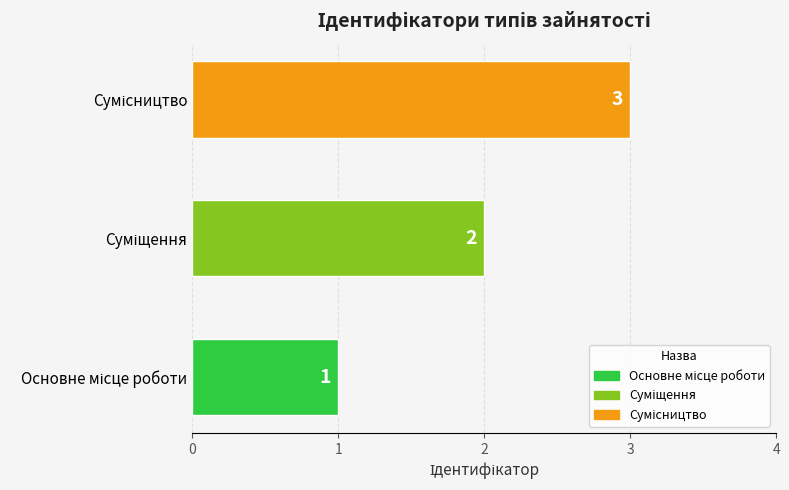

How many distinct data groups are displayed?

1